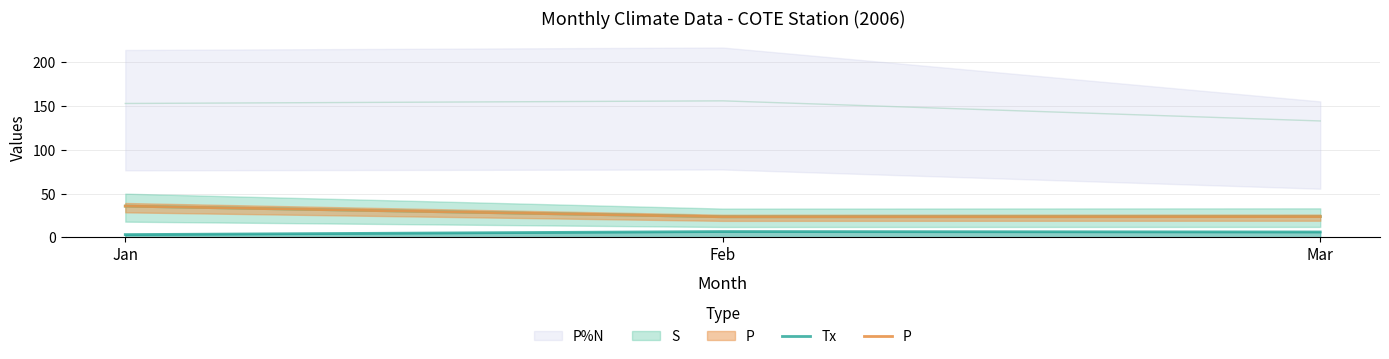

Which category has the lowest value across all series?

Jan